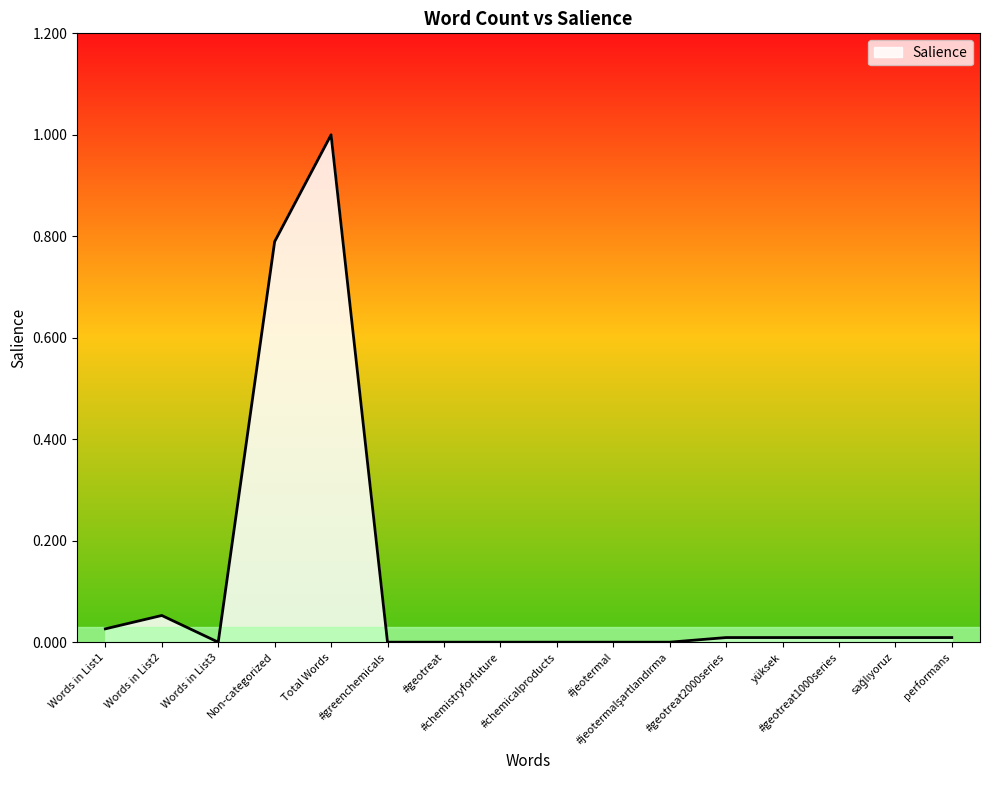

How many lines are shown in the chart?

1